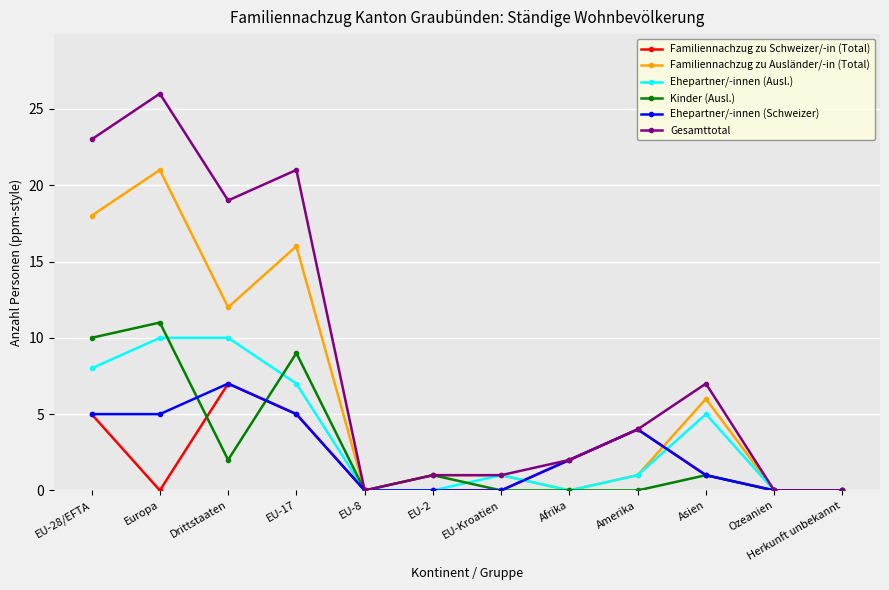

Does the chart display data point markers on the line(s)?

Yes